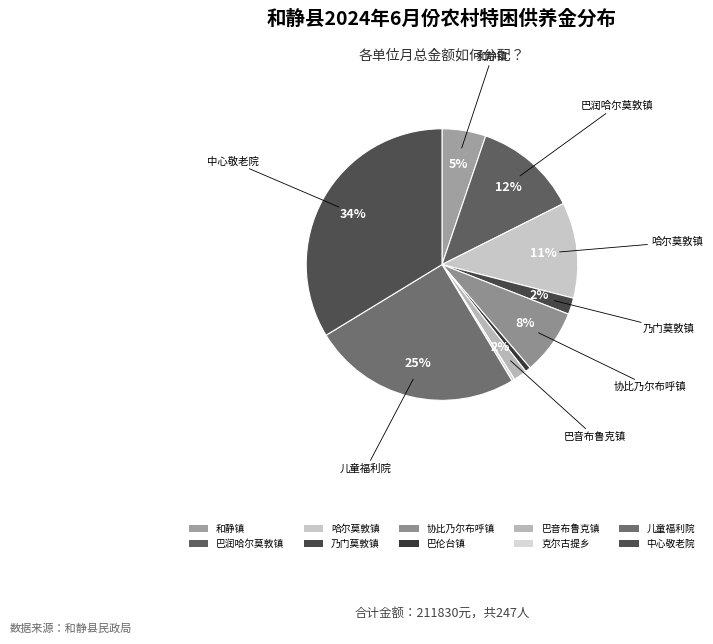

To the nearest percent, what portion does 巴音布鲁克镇 represent?

2%